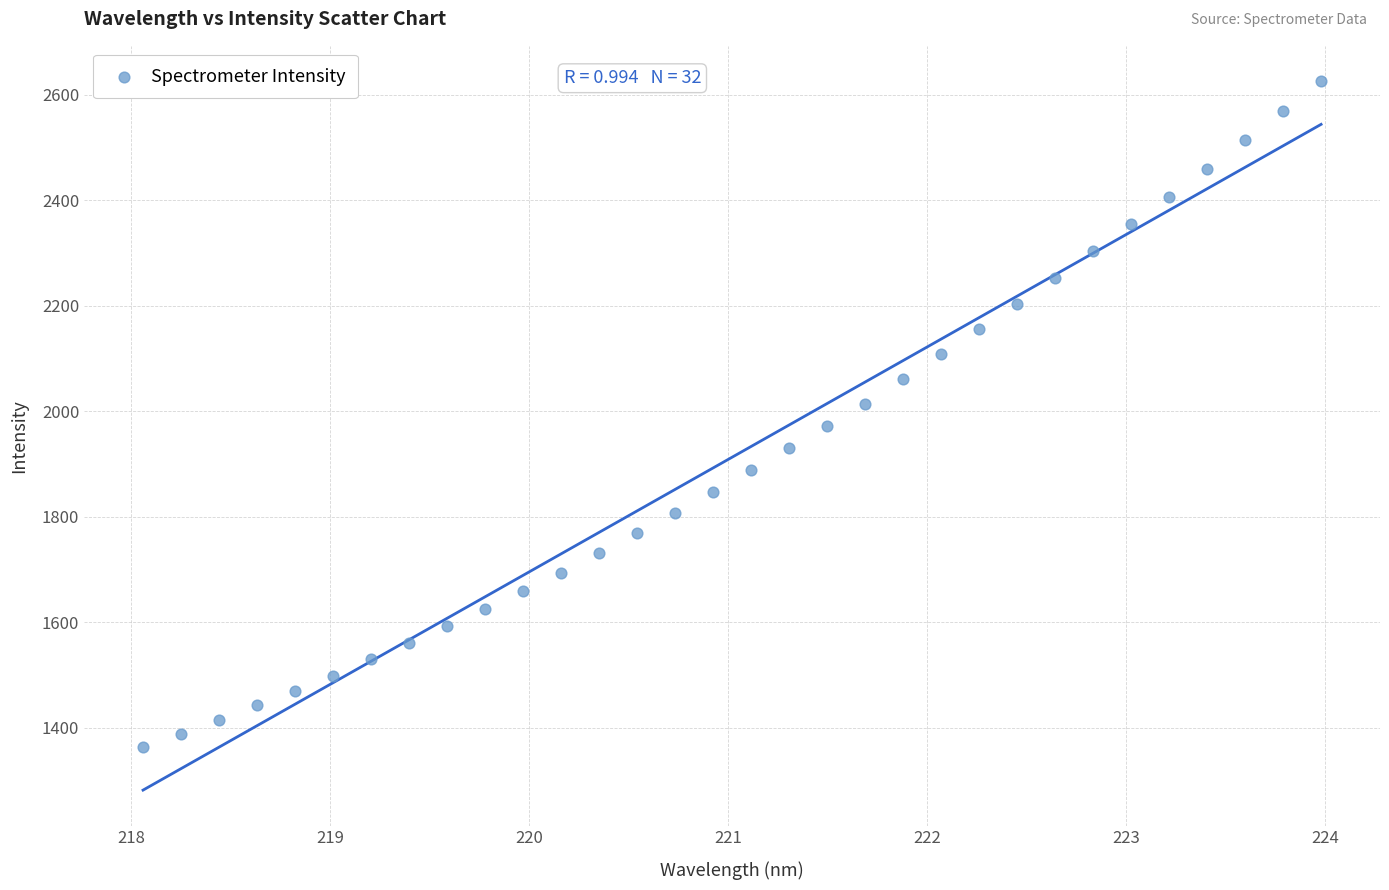

What is the range of Y values (max minus min)?

1261.2